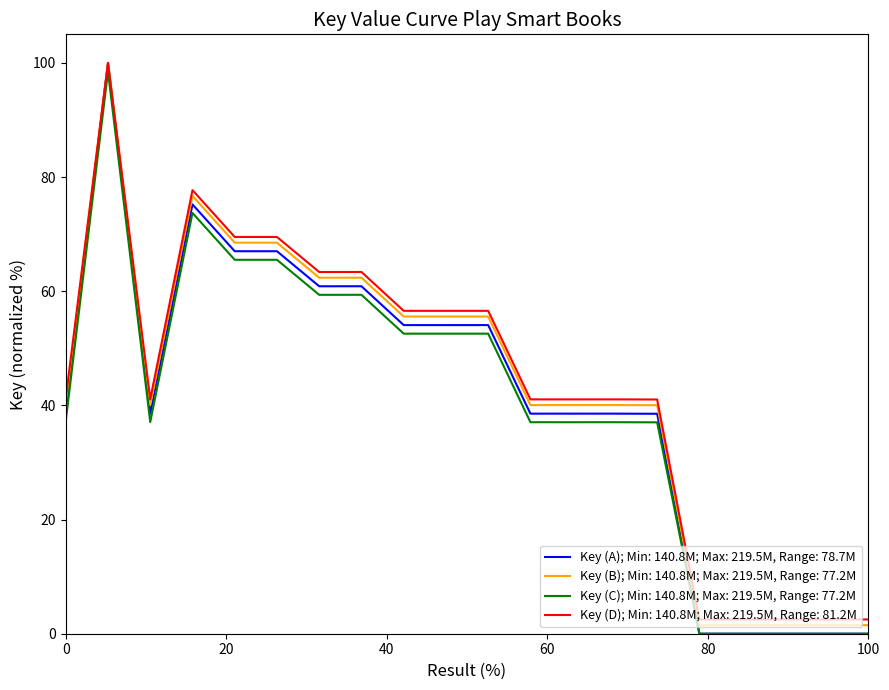

Which series has the widest spread of values?

Key (A); Min: 140.8M; Max: 219.5M, Range: 78.7M